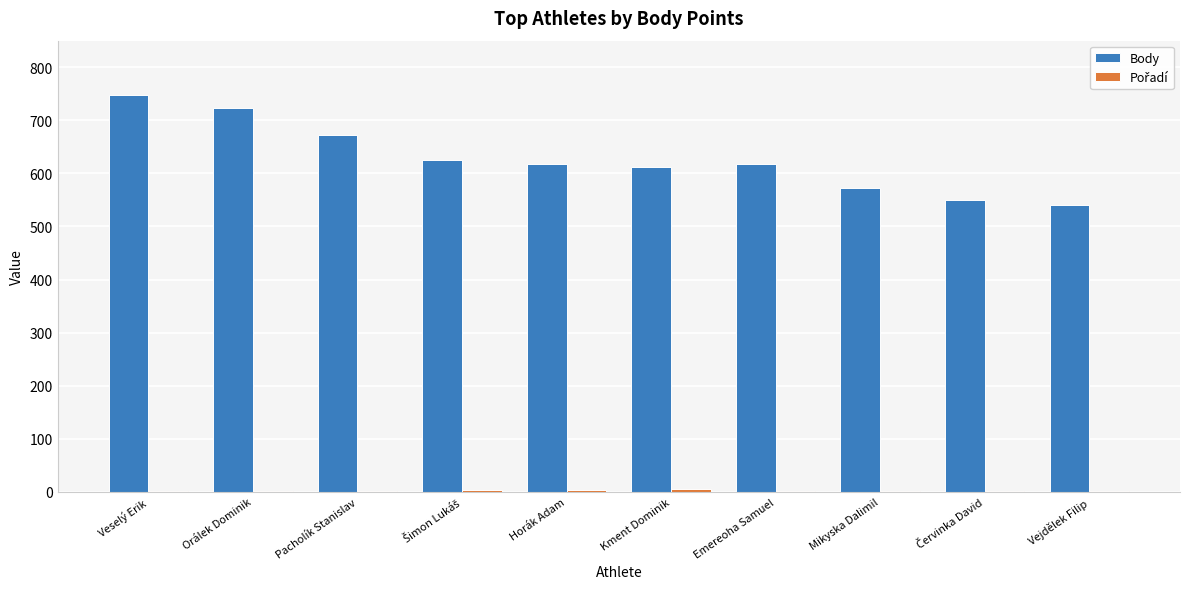

What is the maximum value for Body?

747